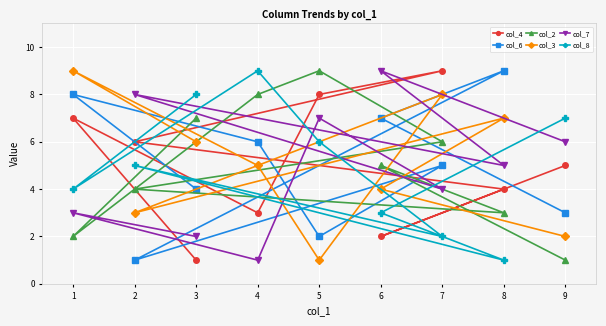

Where is col_3 nearest to the value 5?

4